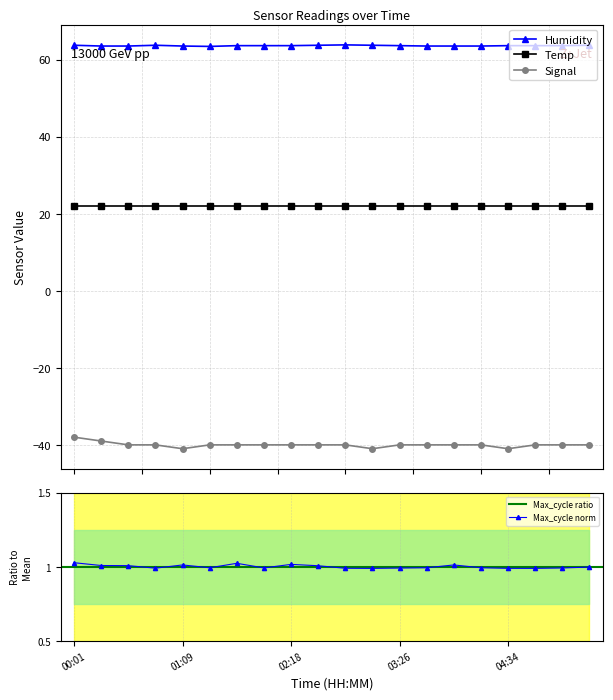

At how many categories does at least one series exceed -23?

20